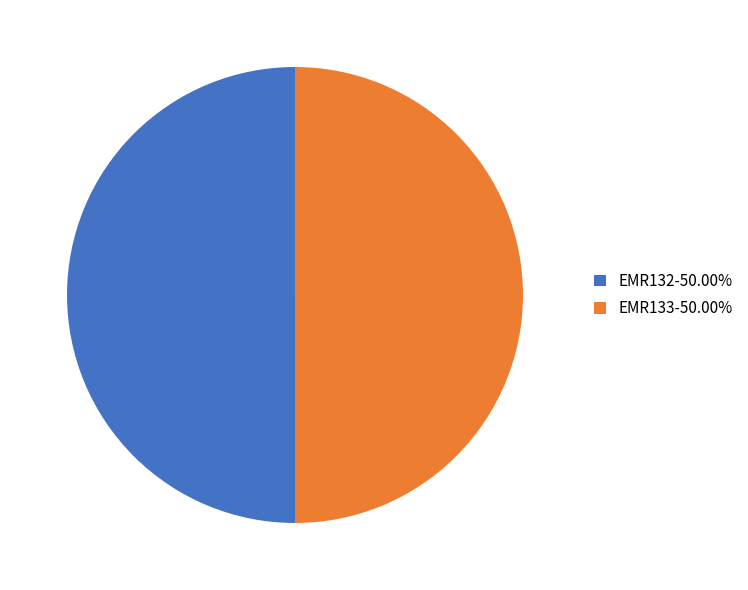

Combined, do EMR132-50.00% and EMR133-50.00% account for over 50%?

Yes